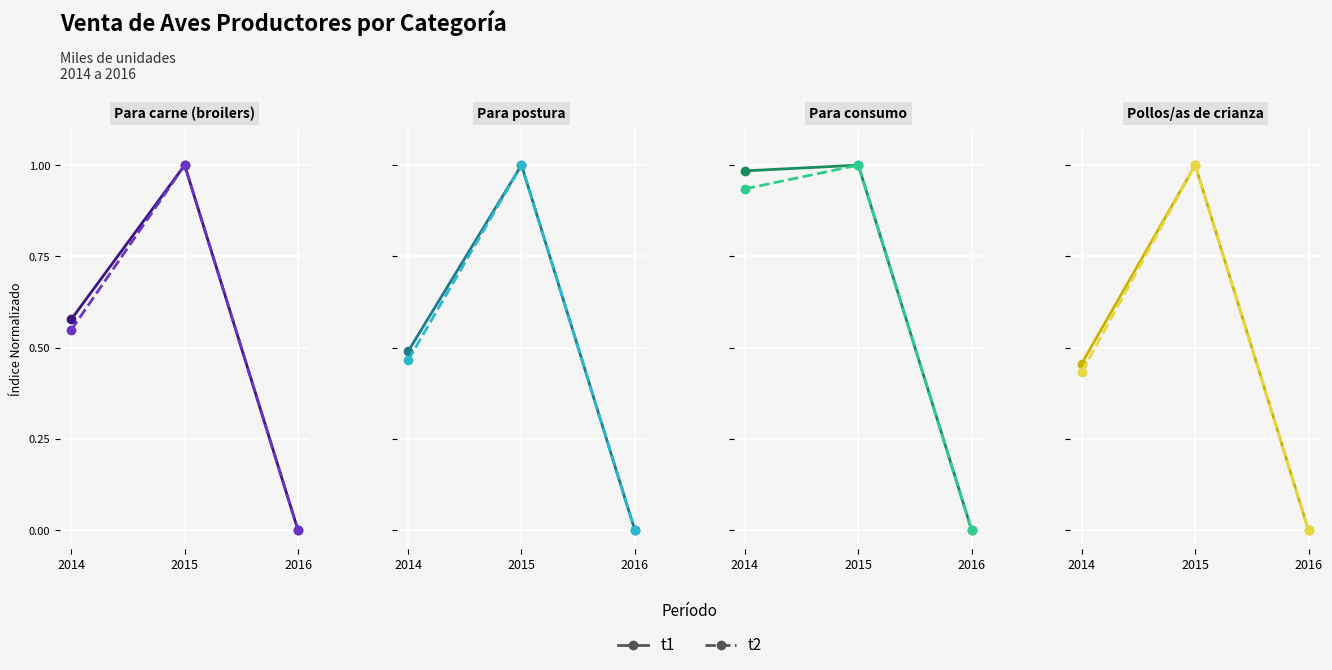

List the series in order of their peak value, highest first.

t1, t2